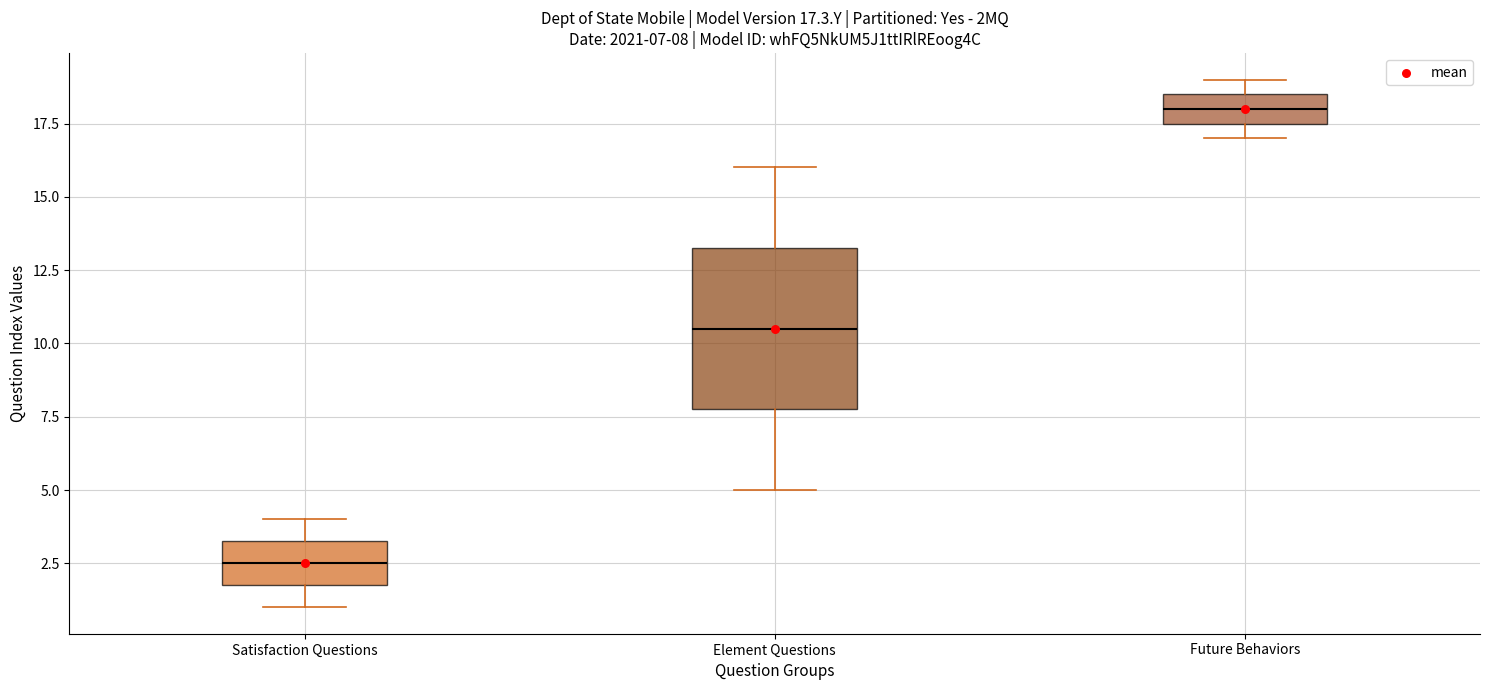

Comparing the boxes themselves (not the whiskers), which one is the tallest?

Element Questions